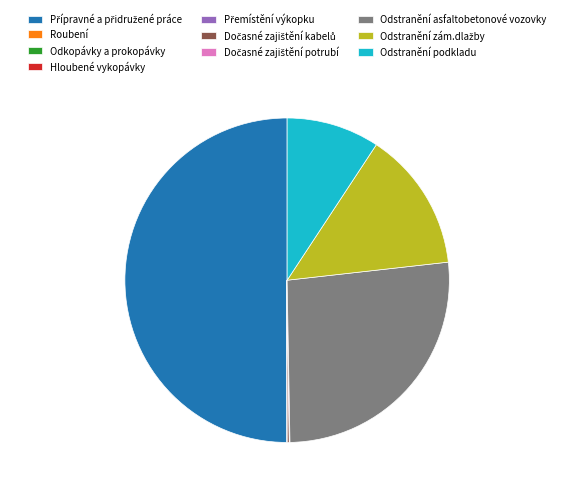

Is it true that Odstranění asfaltobetonové vozovky is 27% of the pie?

True